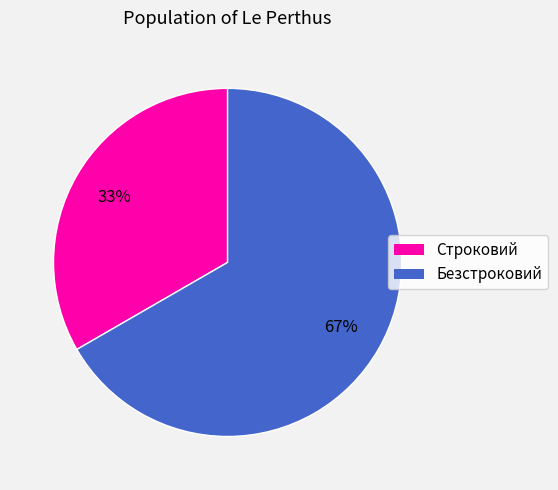

Rank the categories by value from lowest to highest.

Строковий, Безстроковий